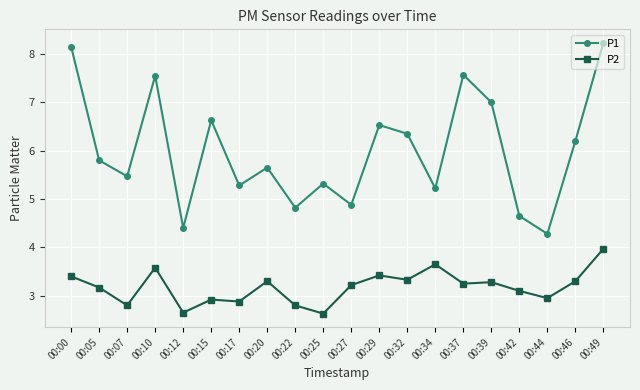

Is this an area chart (filled region under the line)?

No